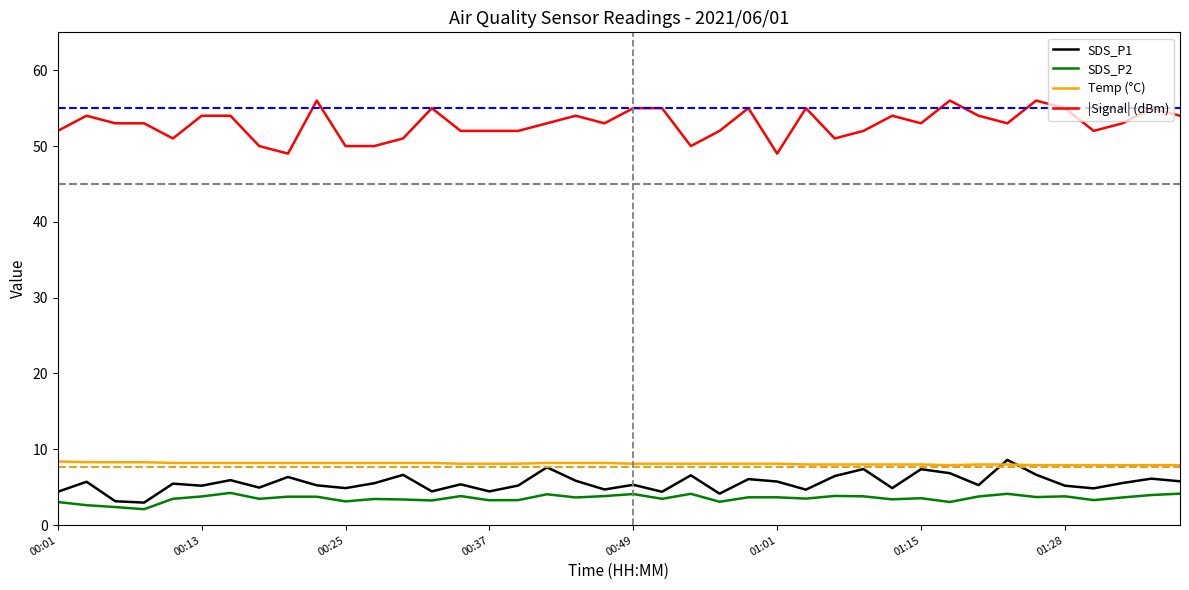

What is the greatest value displayed?

56.0